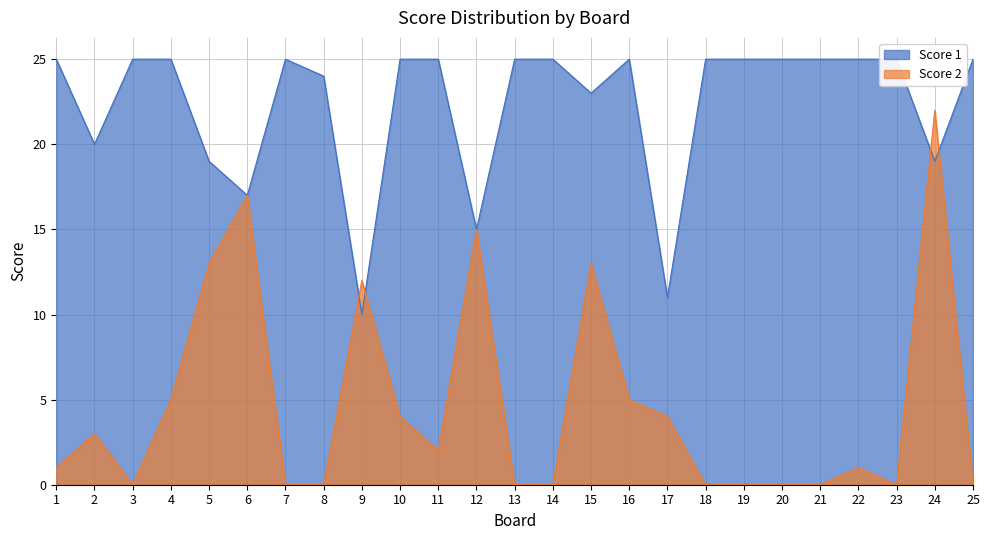

What are all the series names shown in the legend?

Score 1, Score 2